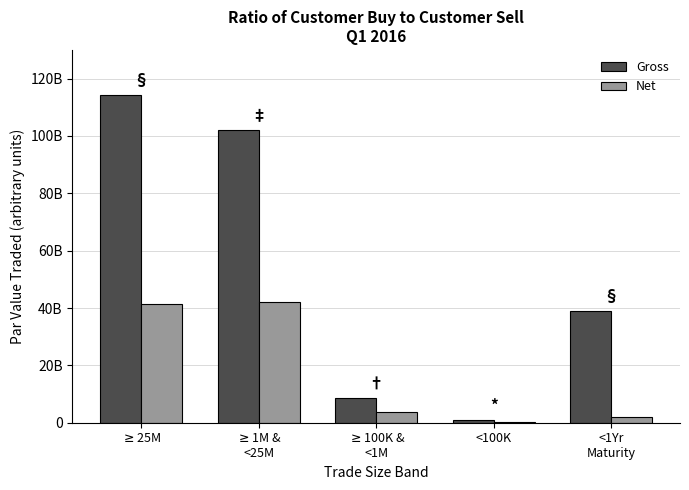

Which category has the highest value across all series?

$\geq$25M